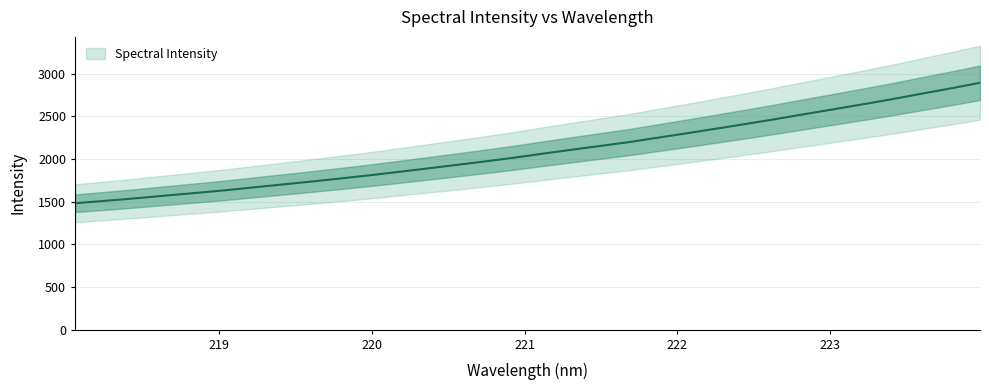

At which category does the chart reach its peak across all series?

223.9802